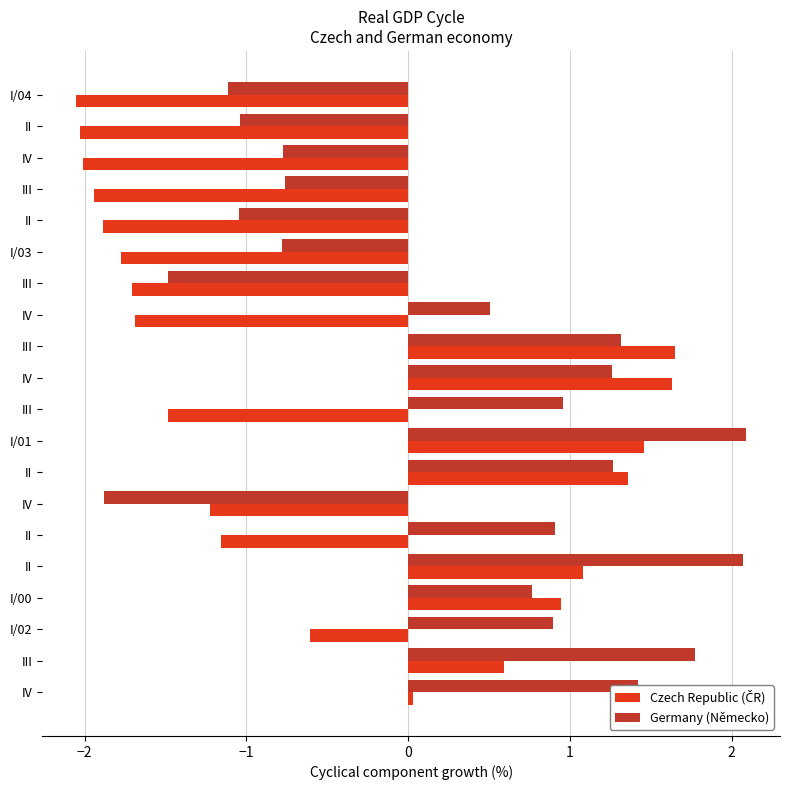

How many data points in Germany (Německo) are less than 0?

8